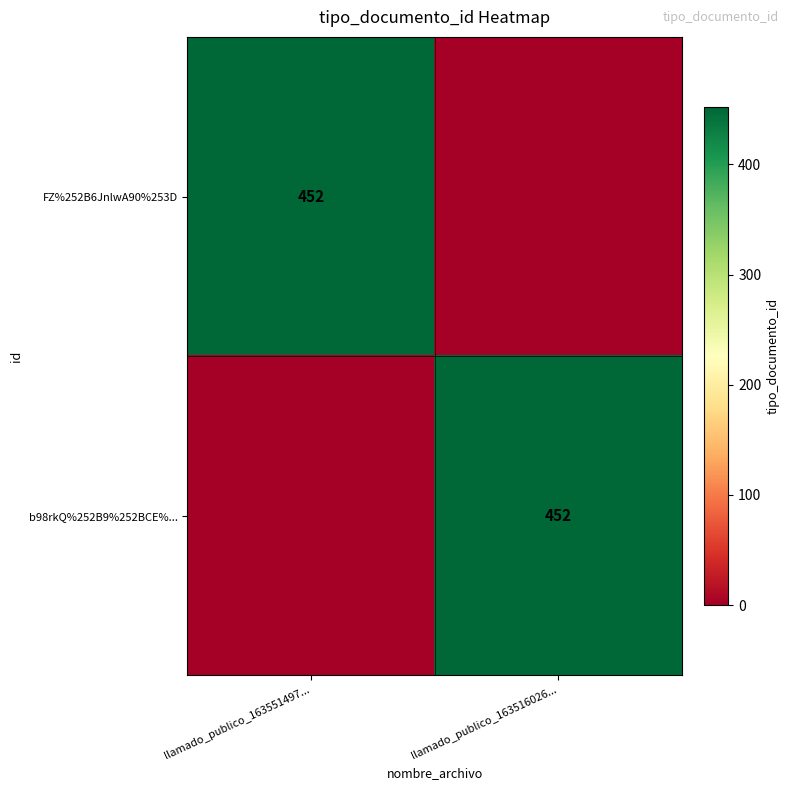

How many distinct data groups are displayed?

2